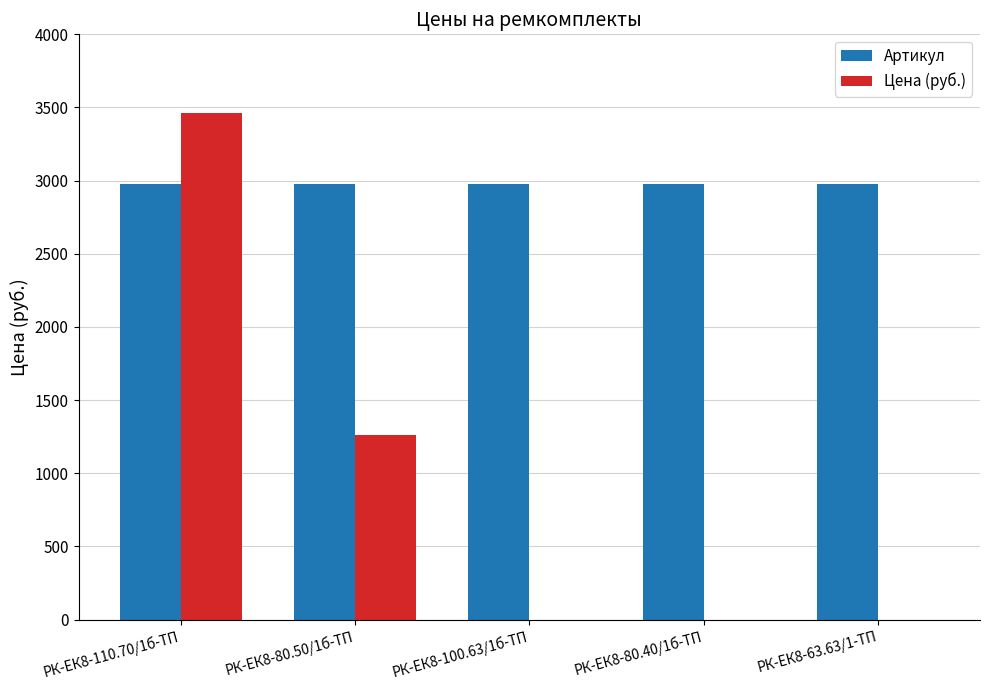

The value of Цена (руб.) at РК-ЕК8-110.70/1б-ТП is 5720.5. True or false?

False